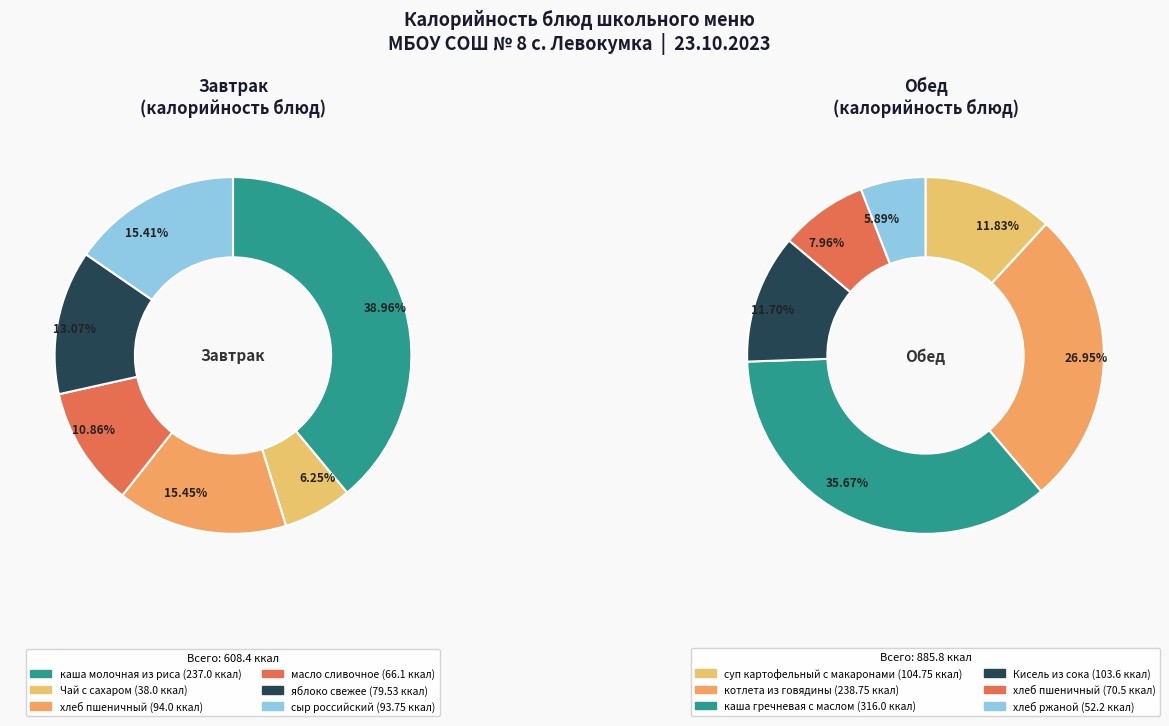

Which series has the widest spread of values?

Обед